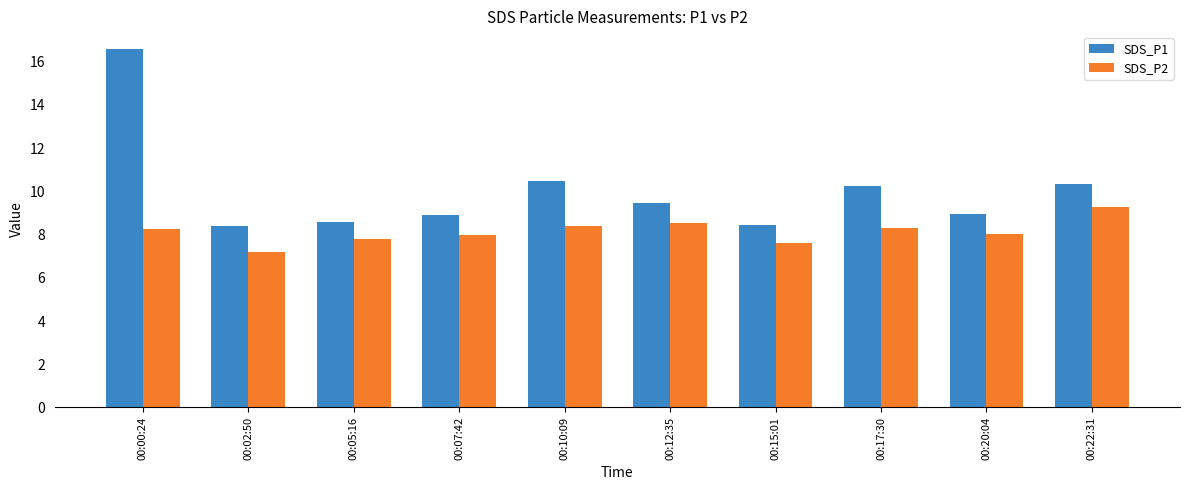

What is the difference between the SDS_P2 values at 00:02:50 and 00:12:35?

1.3